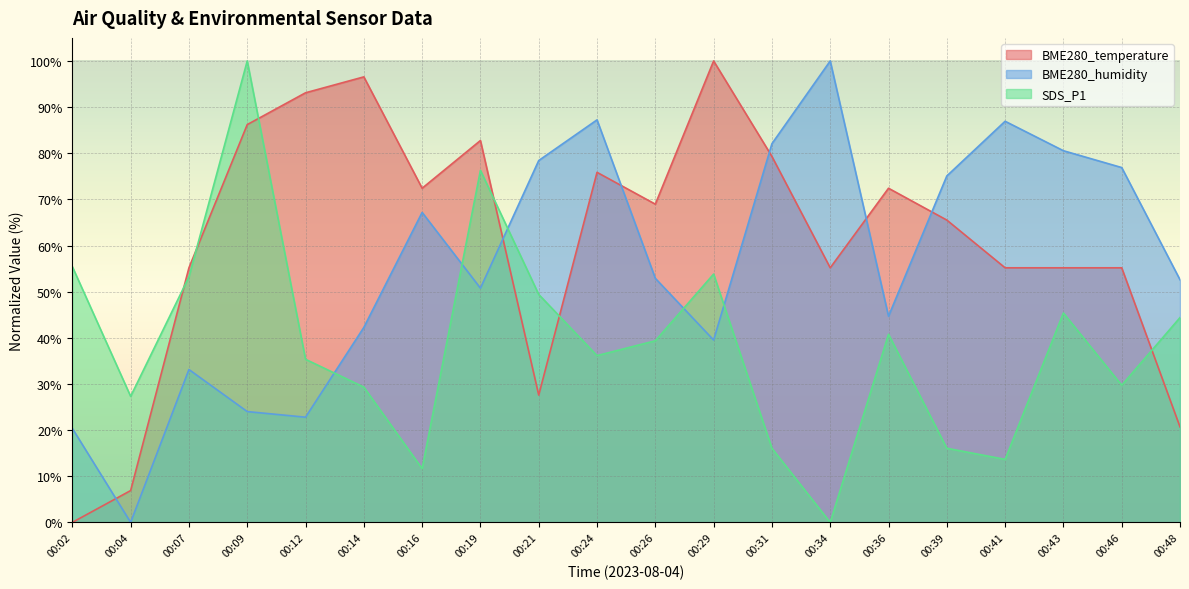

What value does the BME280_humidity series have at 00:02?

20.4